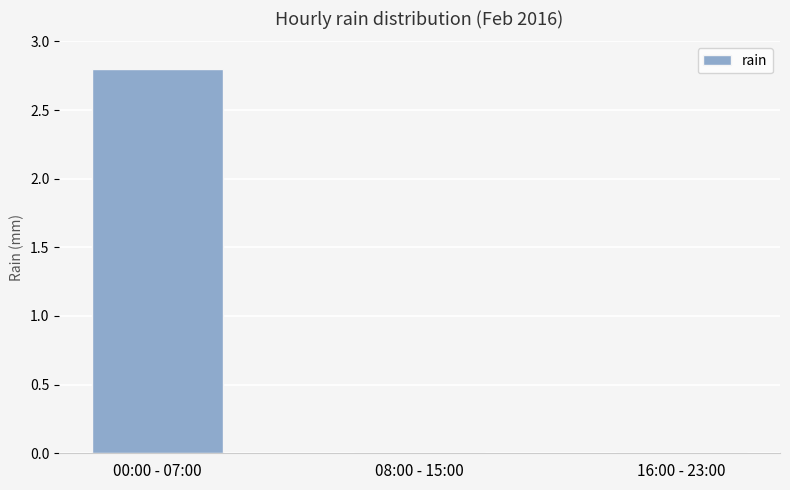

What value does the data have at 00:00 - 07:00?

2.8